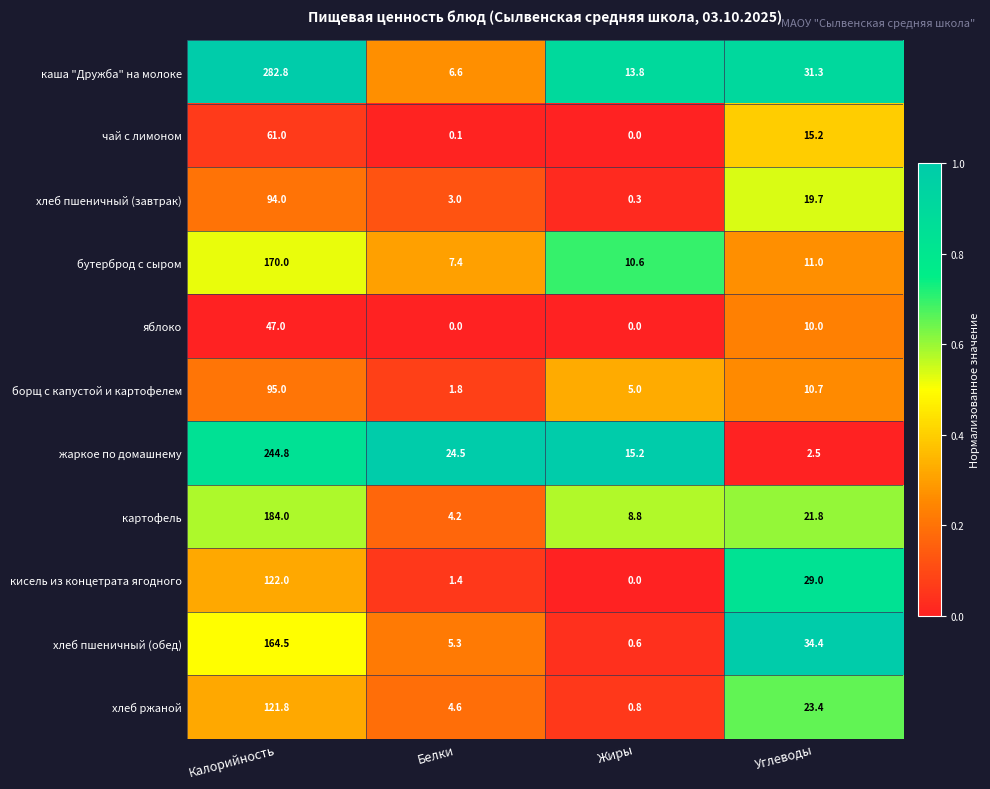

At which label does хлеб пшеничный (завтрак) reach its minimum?

Жиры